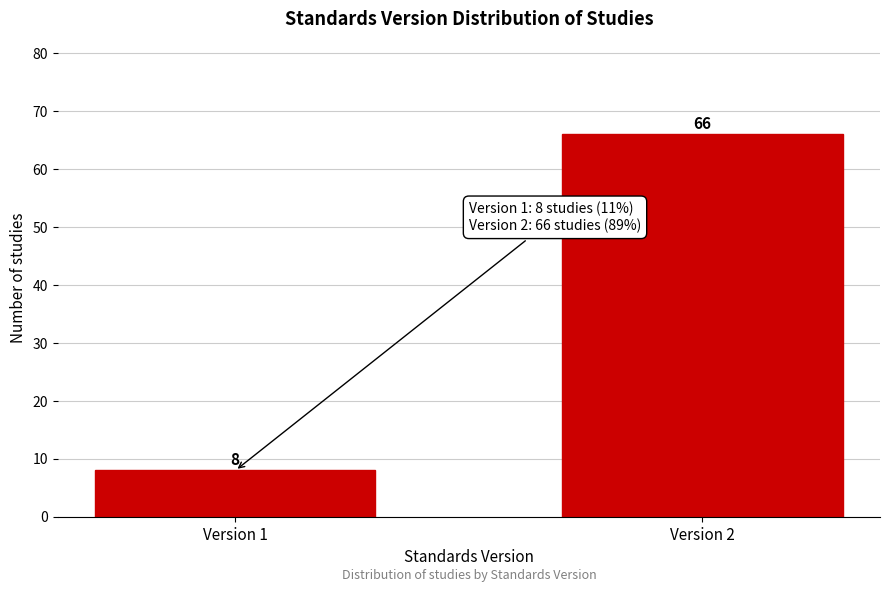

Reading right to left, extract all data points from this chart.

66	8